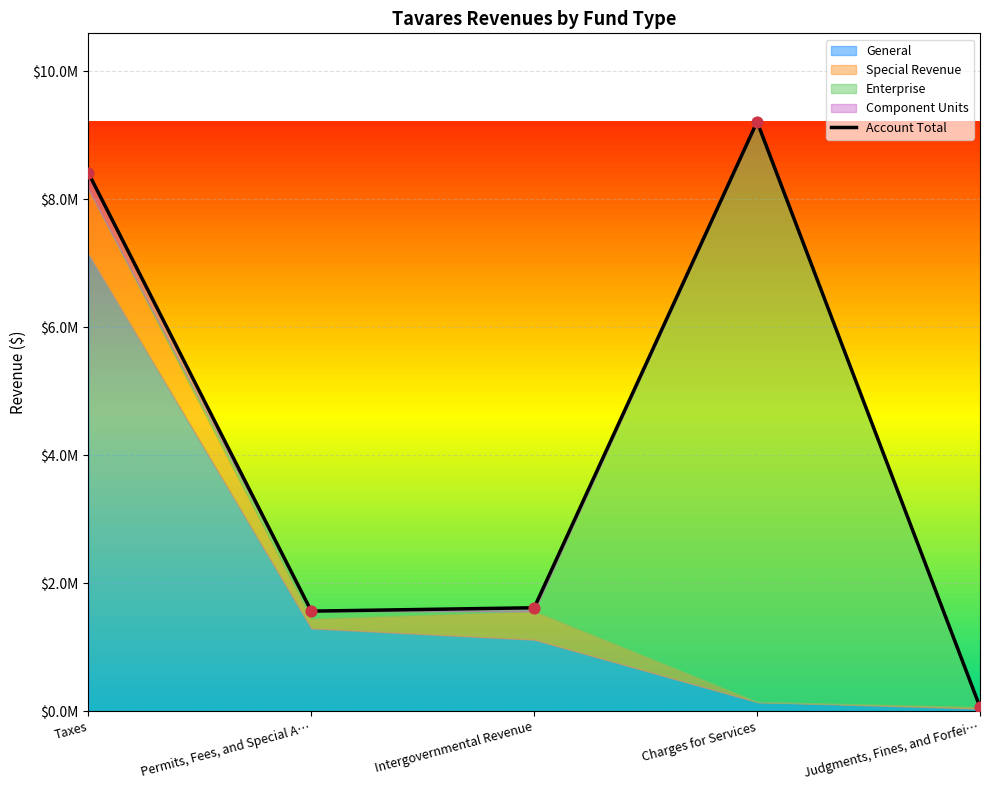

Approximately how many times larger is the value at Permits, Fees, and Special A… compared to Judgments, Fines, and Forfei…?

25.2